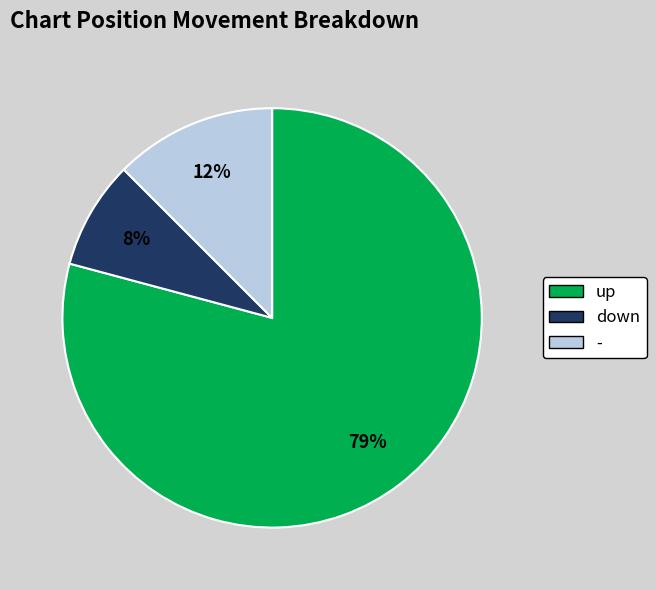

To the nearest percent, what is the average slice percentage?

33%